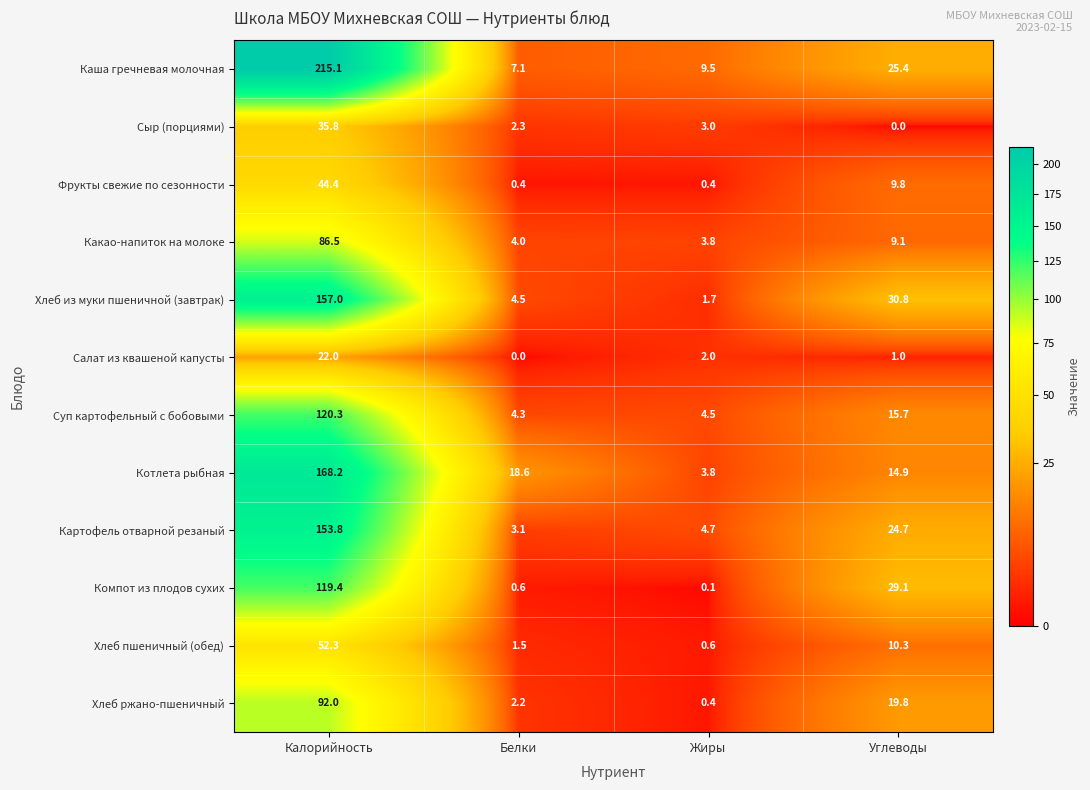

What value does the Хлеб из муки пшеничной (завтрак) series have at Углеводы?

30.8